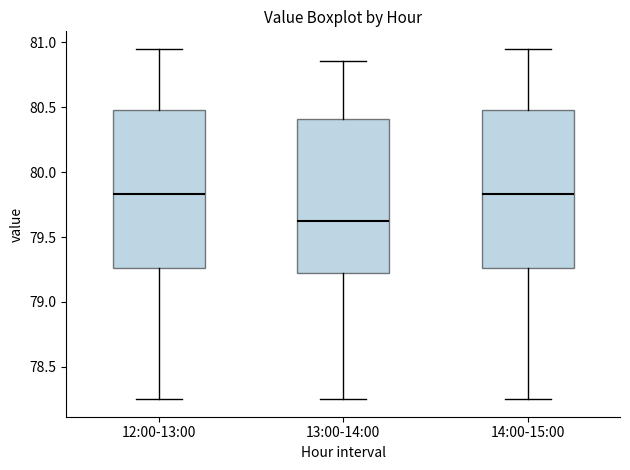

Reading left to right, read every box against the y-axis: the position of its median line, the range the box covers, and the ends of its whiskers. The values are not printed on the chart, so give them approximately, as read against the axis.

12:00-13:00: median 79.85, box 79.25 to 80.50, whiskers 78.25 to 80.95
13:00-14:00: median 79.65, box 79.20 to 80.40, whiskers 78.25 to 80.85
14:00-15:00: median 79.85, box 79.25 to 80.50, whiskers 78.25 to 80.95